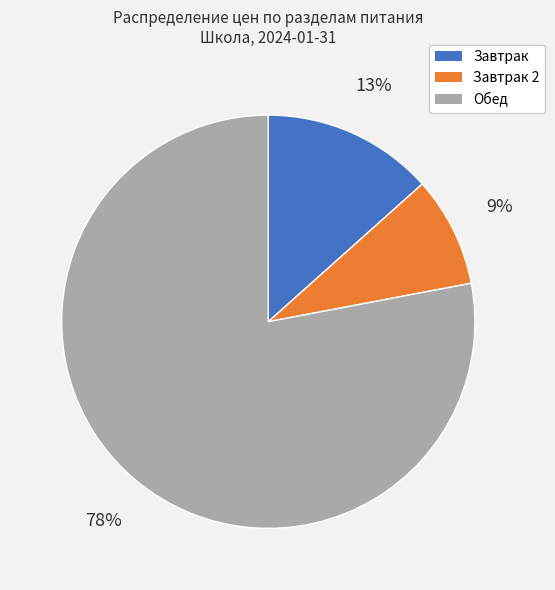

To the nearest percent, what is the difference between the largest and smallest slice percentages?

69%